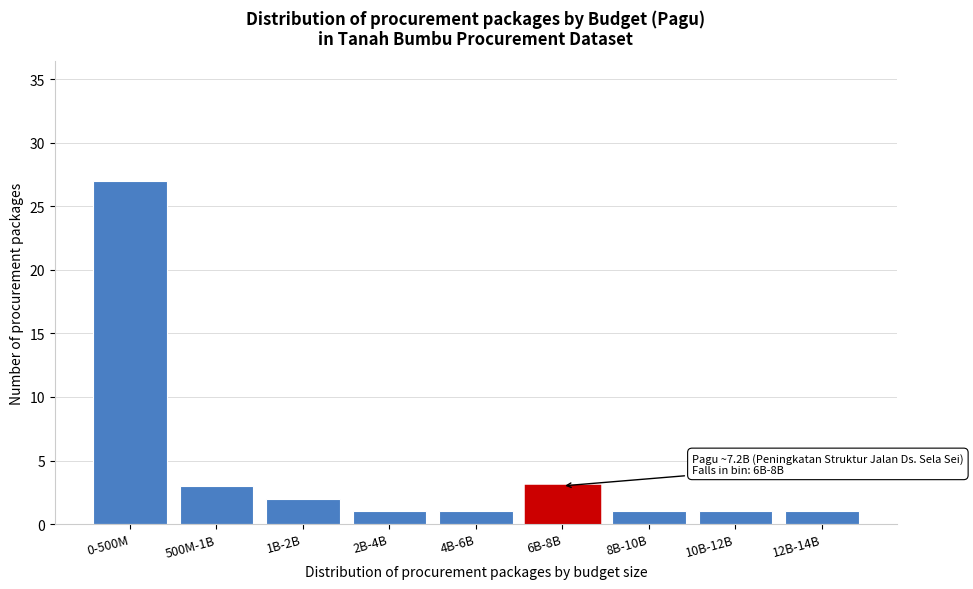

Reading right to left, what are all the values shown in this chart?

12B-14B=1	10B-12B=1	8B-10B=1	6B-8B=3	4B-6B=1	2B-4B=1	1B-2B=2	500M-1B=3	0-500M=27